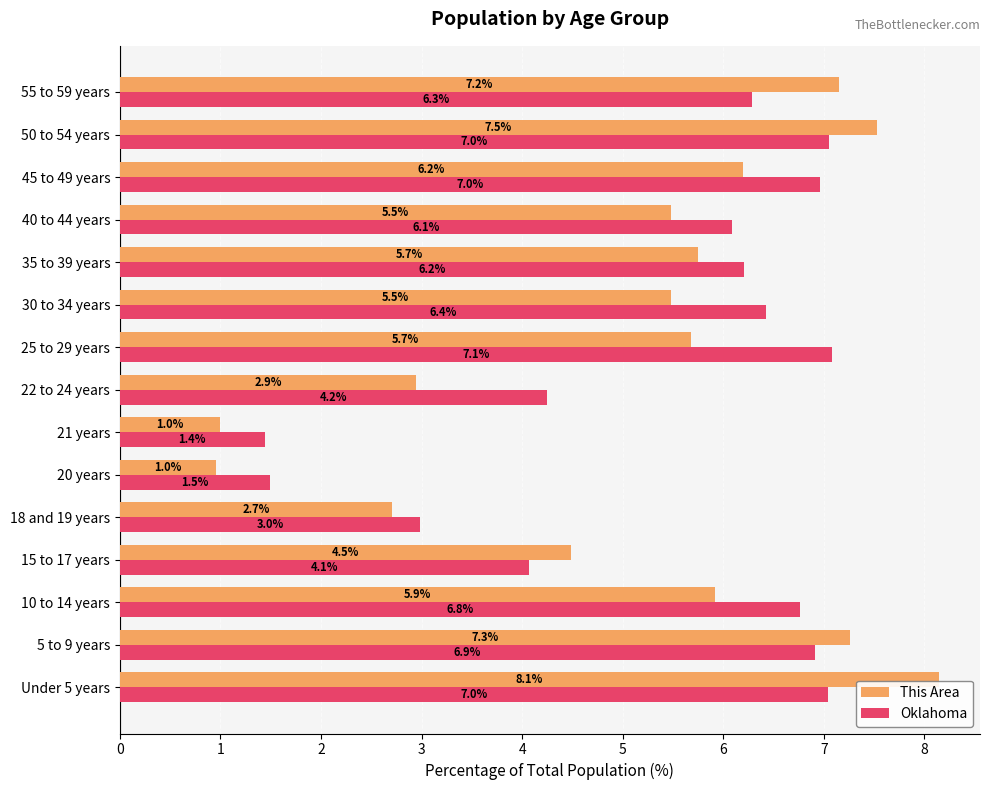

What is the approximate value of This Area at 45 to 49 years?

6.2